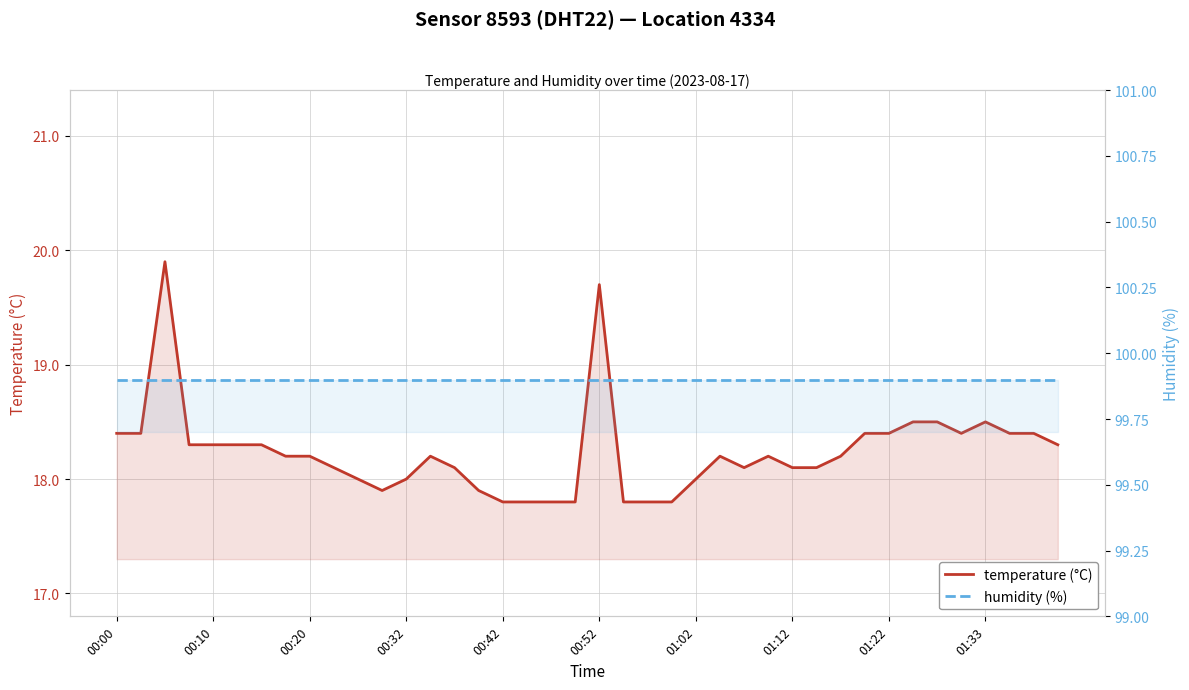

Where is temperature (°C) nearest to the value 18?

10